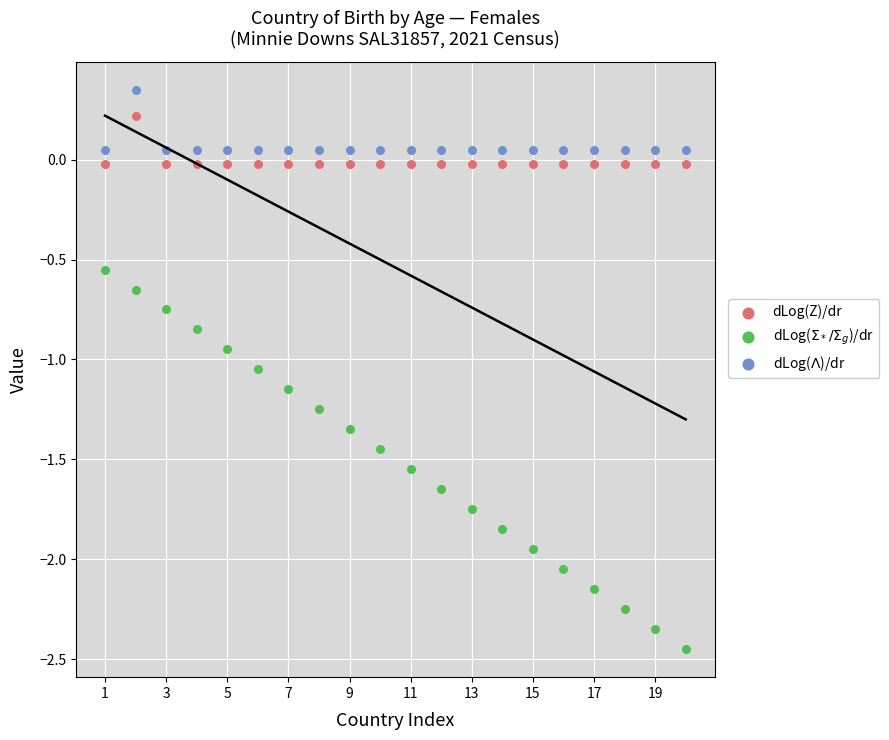

Which series reaches the minimum Y coordinate?

dLog($\Sigma_*/\Sigma_g$)/dr